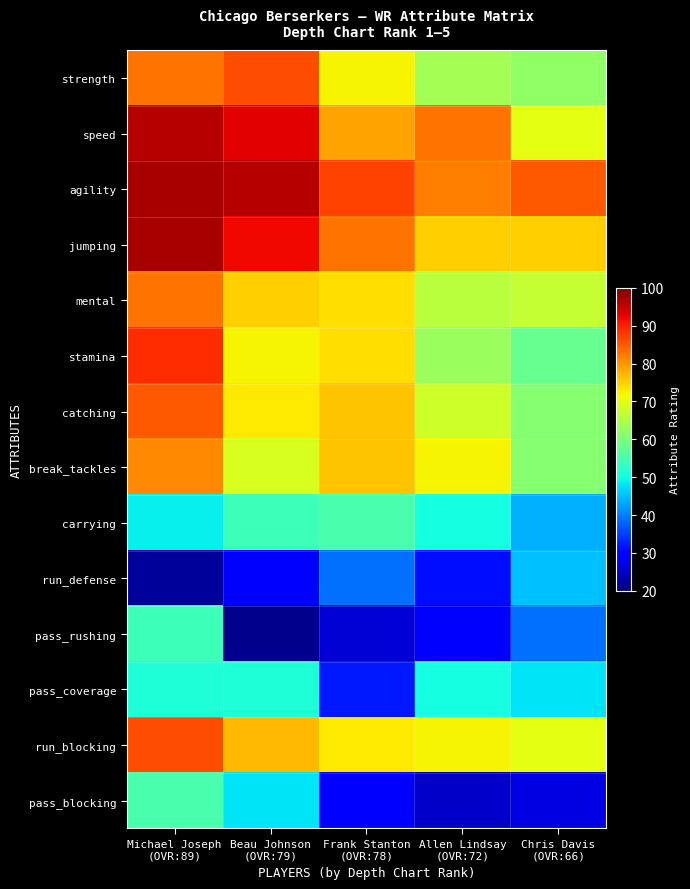

Which category has the highest value across all series?

Michael Joseph
(OVR:89)